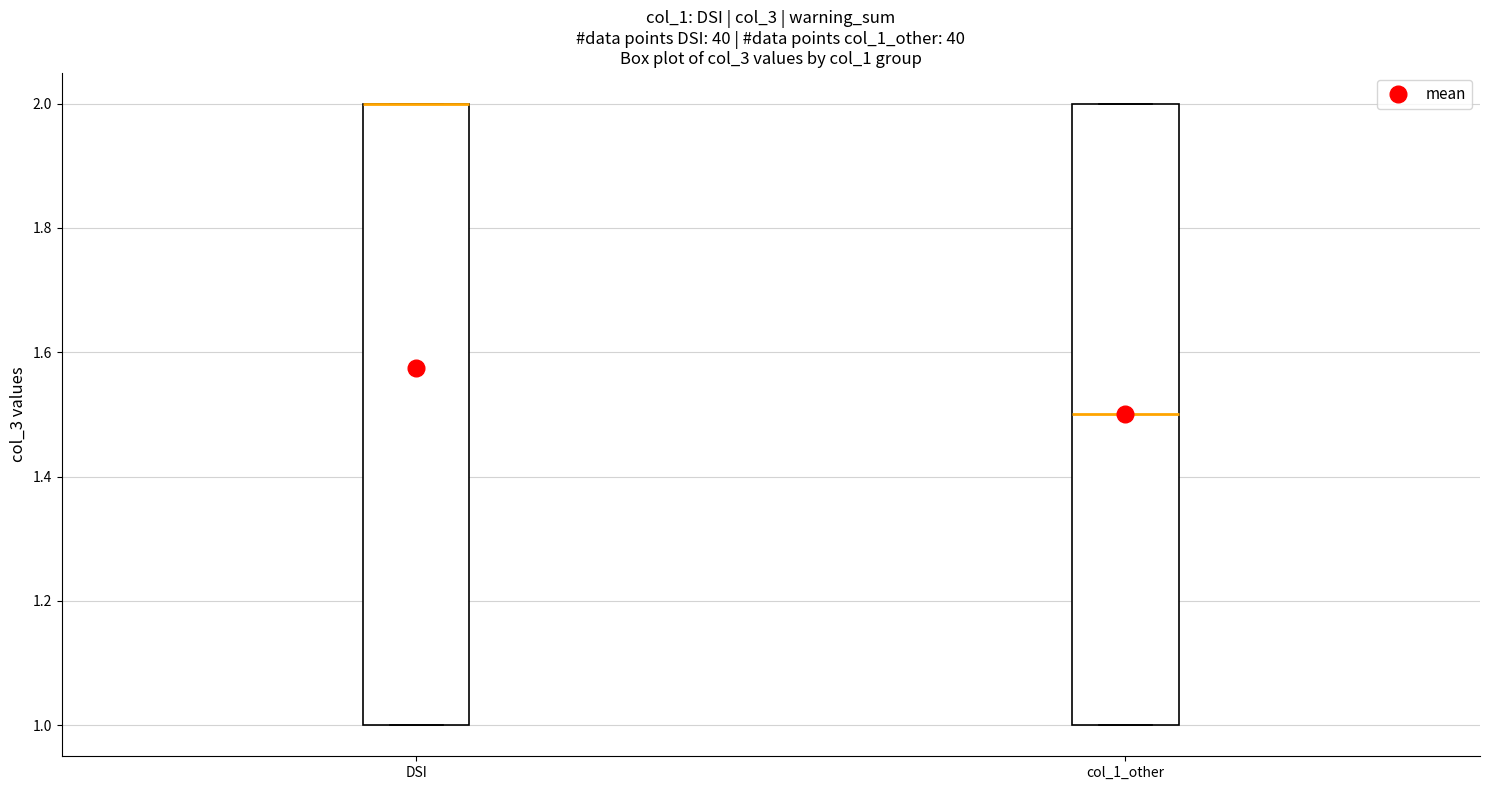

Where is the lower edge of the box for DSI on the y-axis? The values are not printed on the chart, so give them approximately, as read against the axis.

1.0